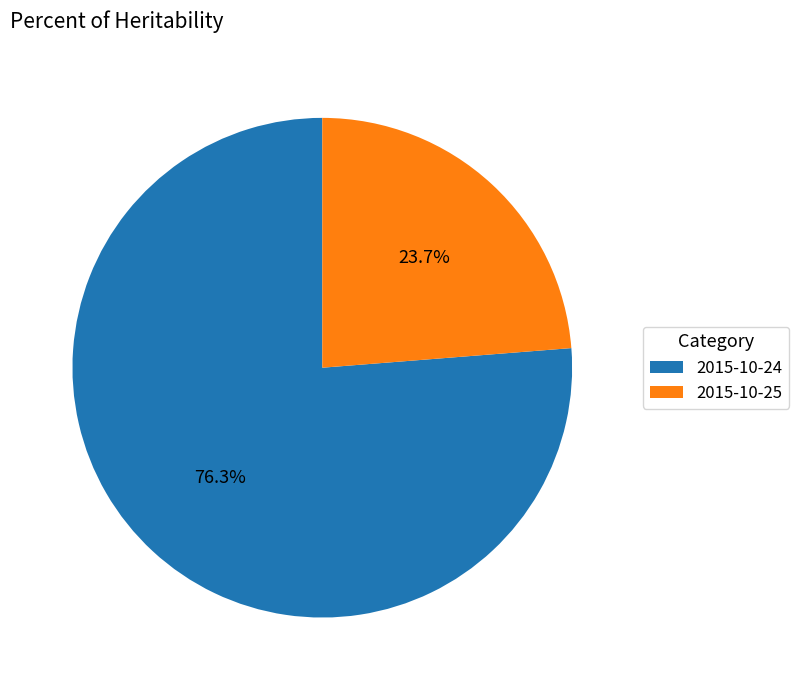

What is the largest slice in the pie chart?

2015-10-24